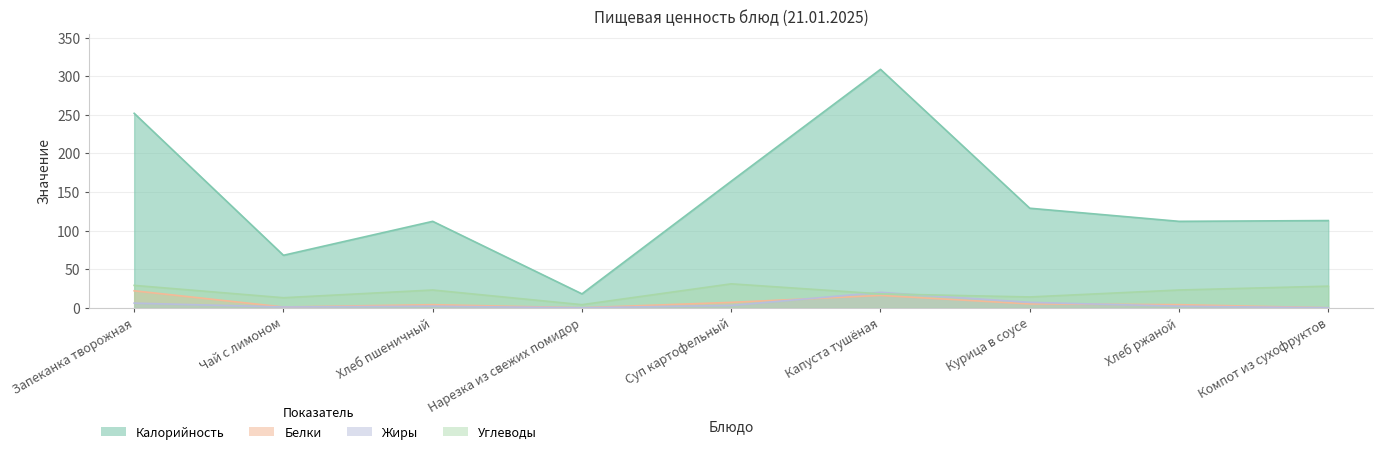

Does the chart display data point markers on the line(s)?

No